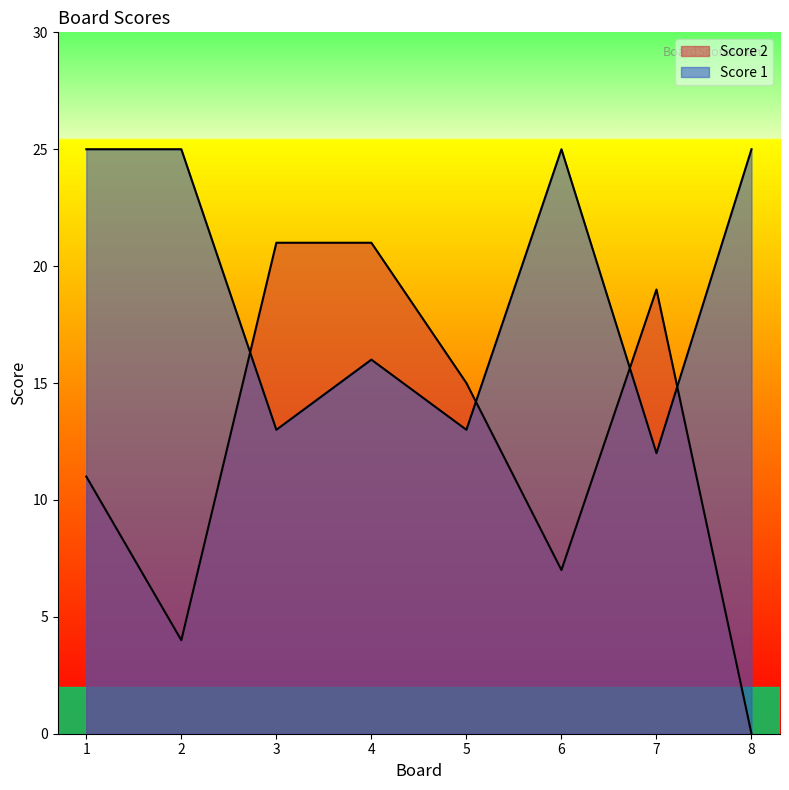

Where is Score 1 nearest to the value 18?

4